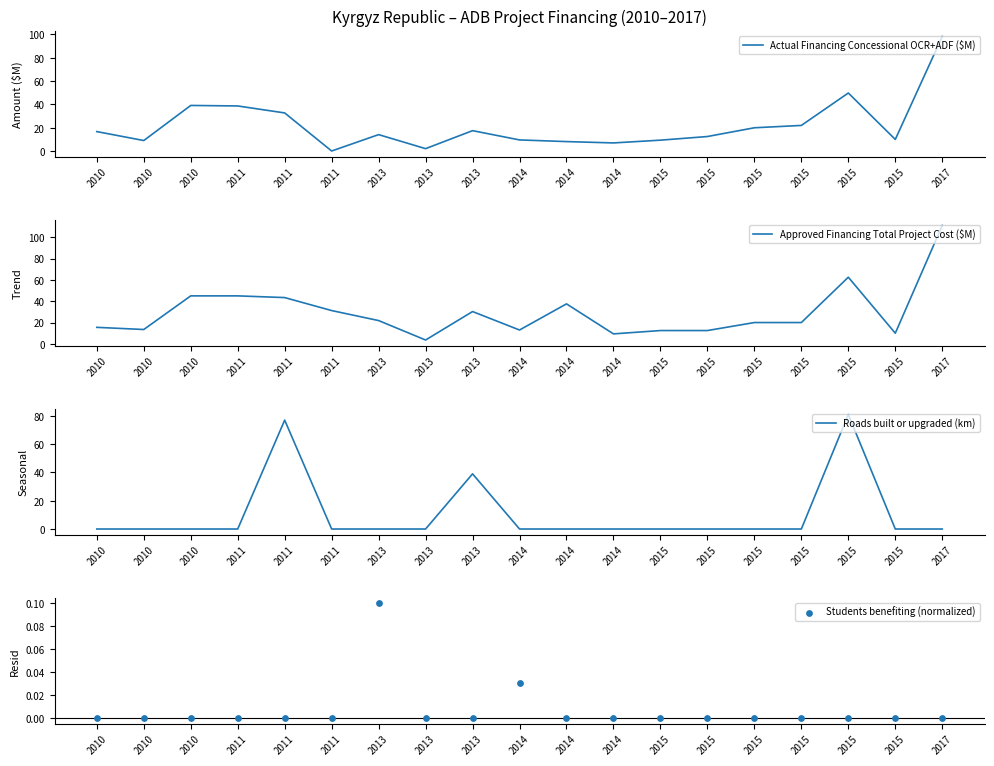

What are all the series names shown in the legend?

Actual Financing Concessional OCR+ADF ($M), Approved Financing Total Project Cost ($M), Roads built or upgraded (km), Students benefiting (normalized)